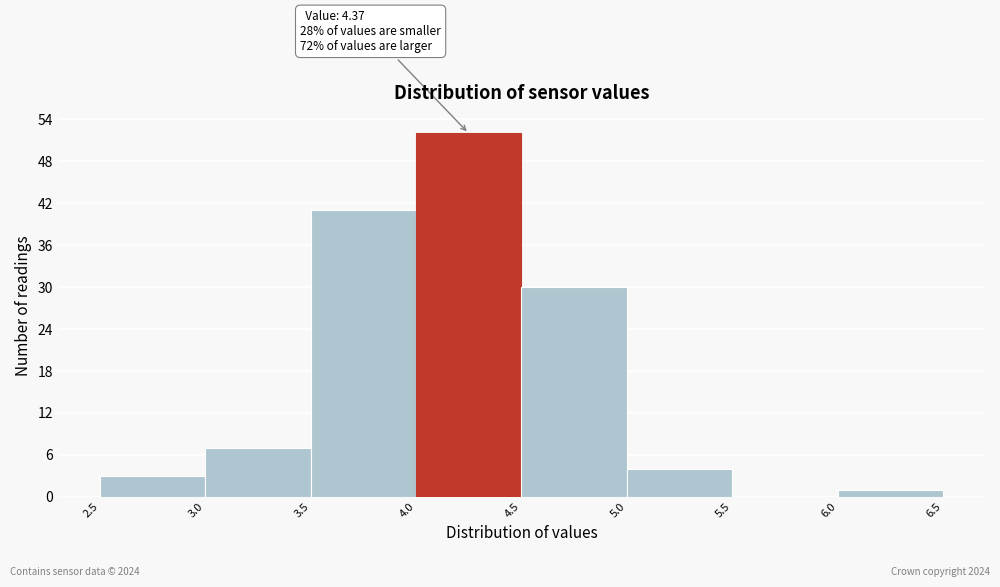

Over which range of the x-axis is the bar tallest?

4.0 to 4.5